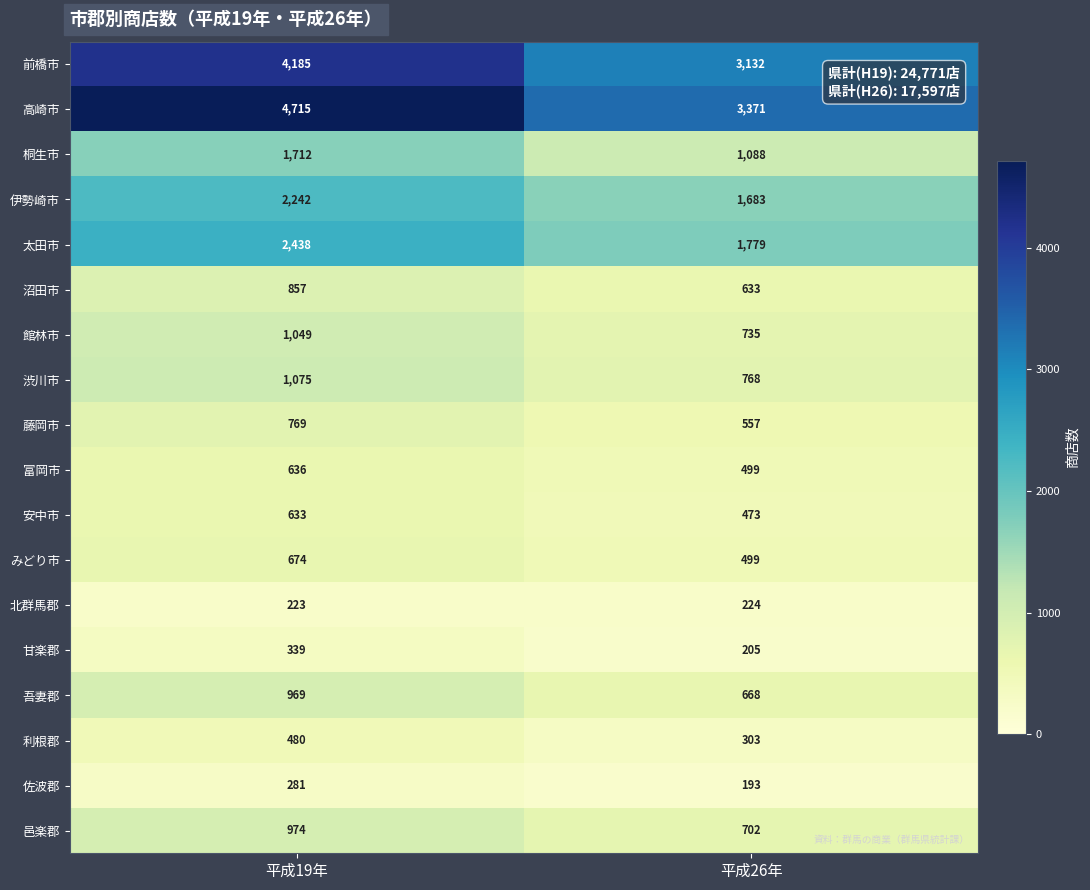

Which series changed the most between 平成19年 and 平成26年?

高崎市